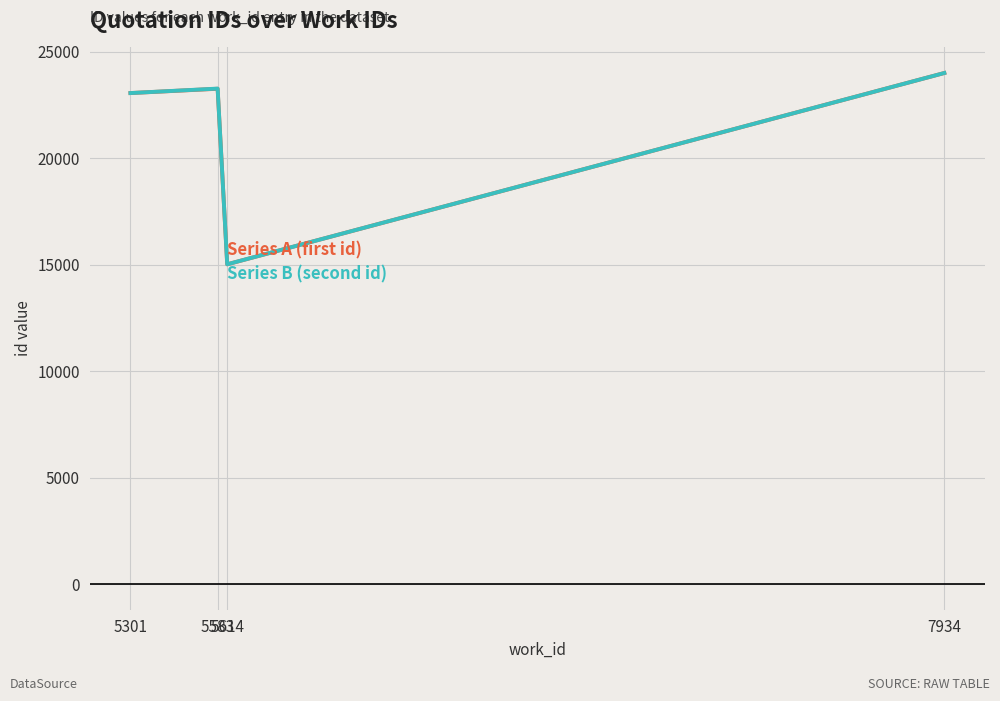

What is the total value across all series at 5301?

46132